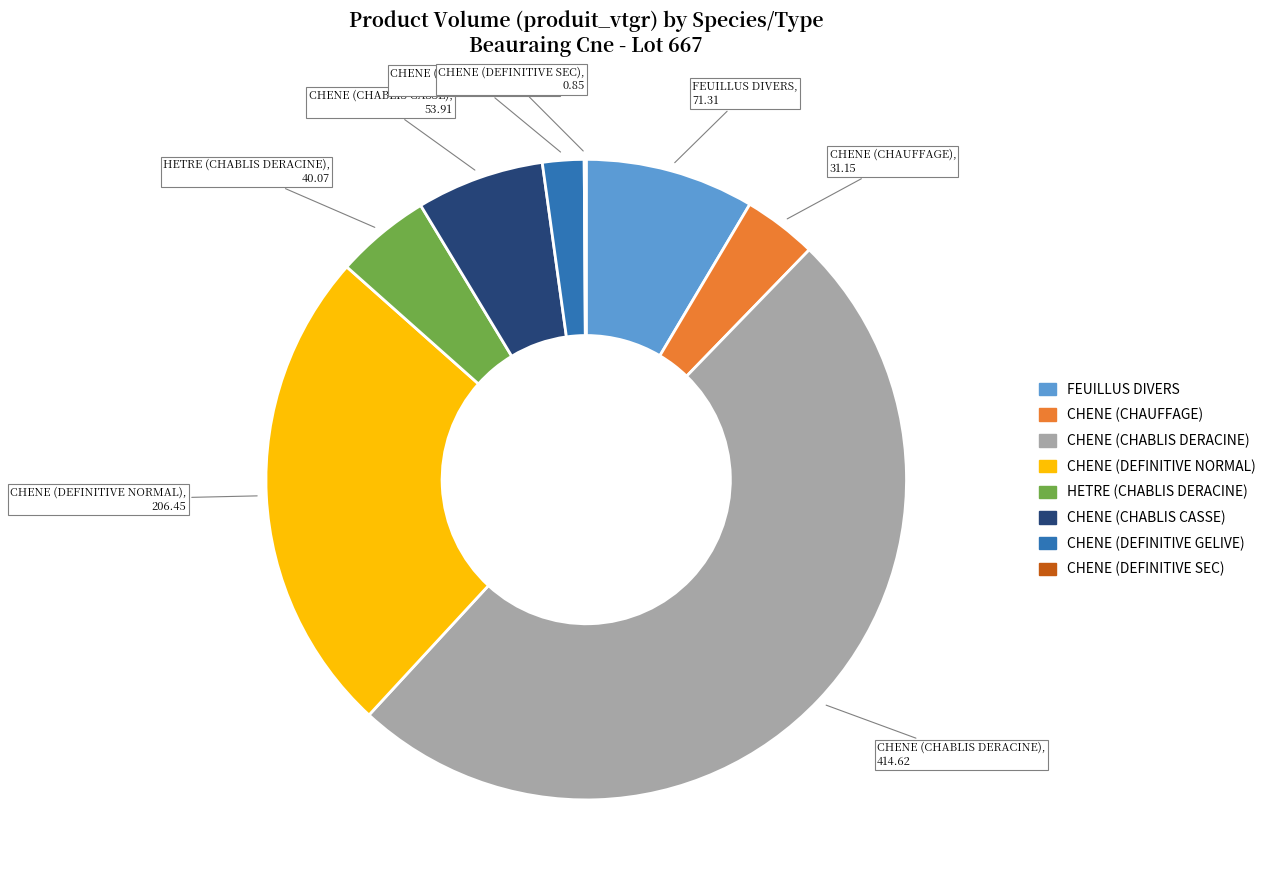

Does FEUILLUS DIVERS represent more than half of the total?

No